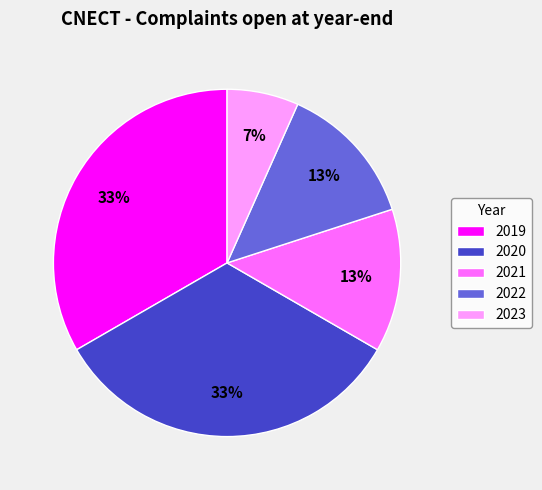

Do 2020 and 2022 together represent more than half of the pie?

No